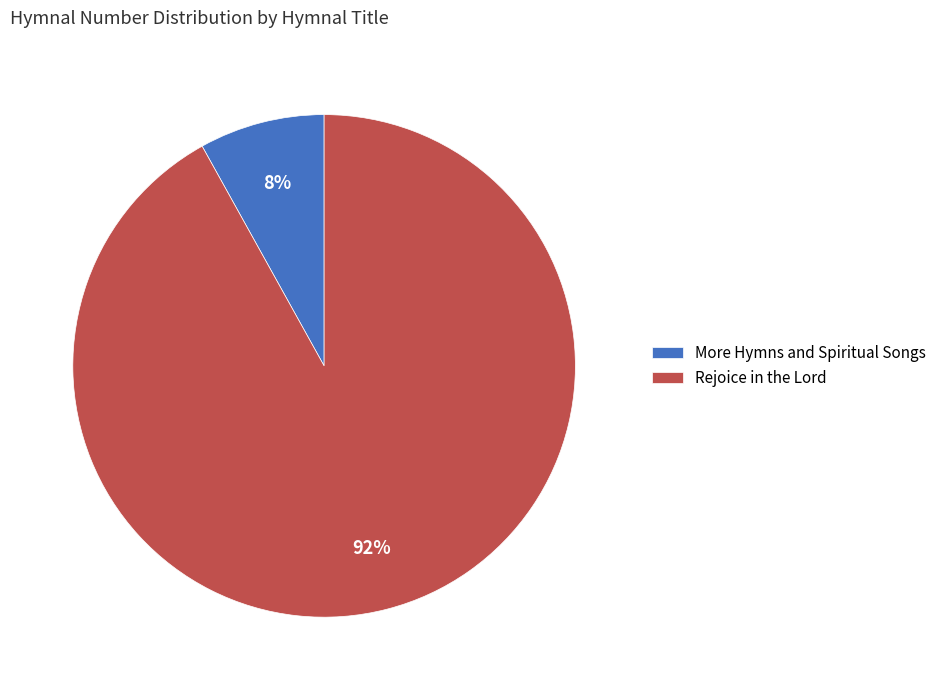

Rank the categories by value from lowest to highest.

More Hymns and Spiritual Songs, Rejoice in the Lord